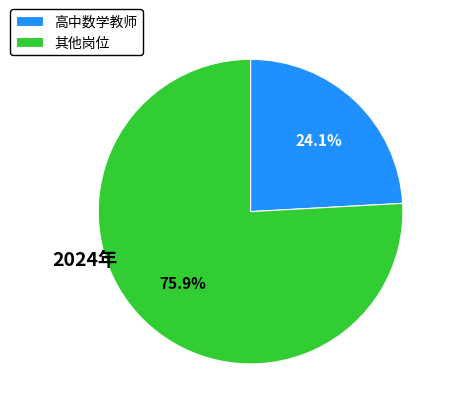

Rank the categories by value from lowest to highest.

高中数学教师, 其他岗位